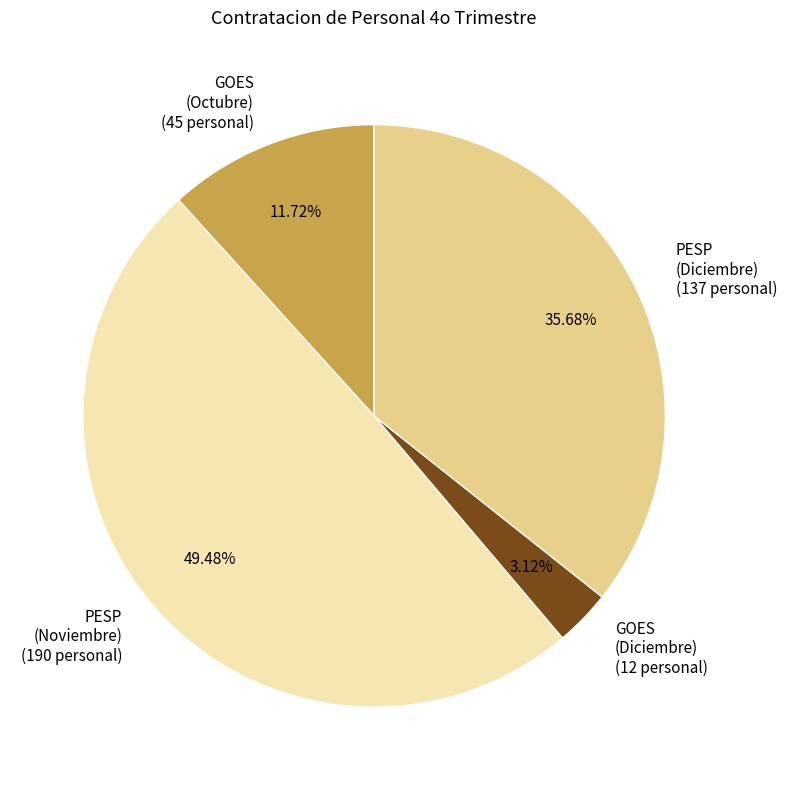

Rank the categories by value from highest to lowest.

PESP (Noviembre), PESP (Diciembre), GOES (Octubre), GOES (Diciembre)